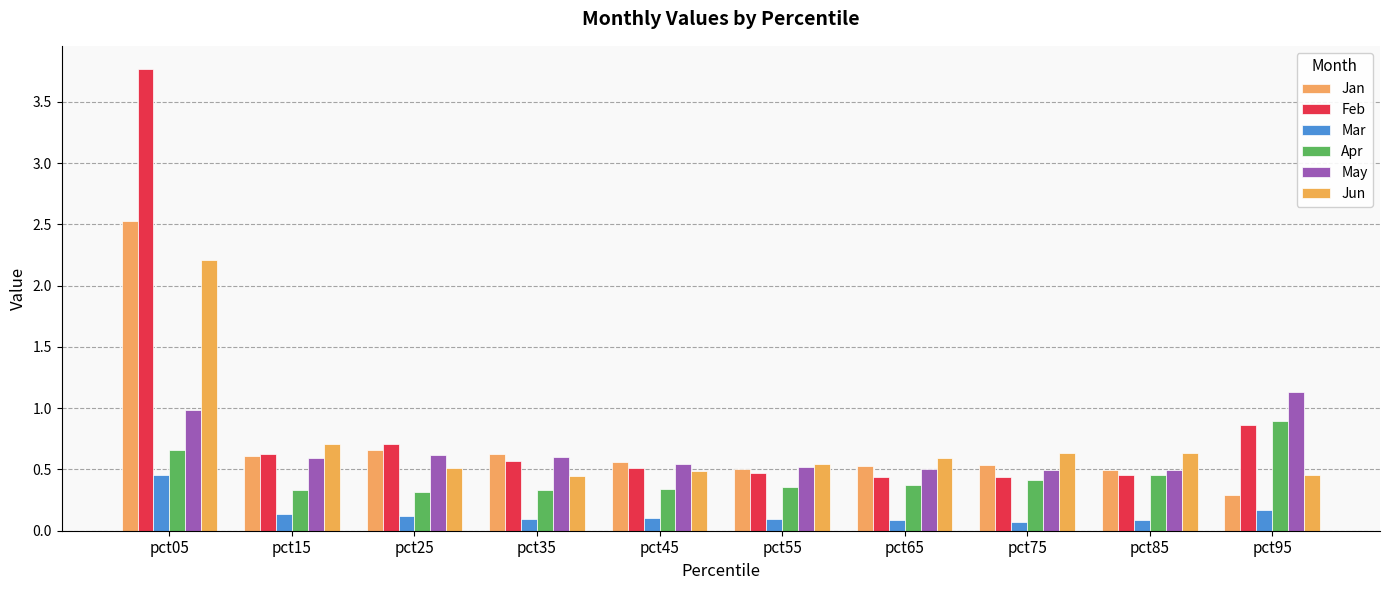

How many categories are shown in the chart?

10